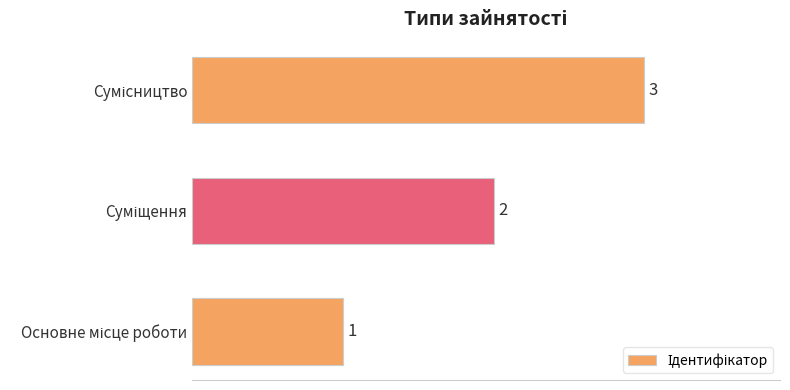

What is the sum of all values?

6